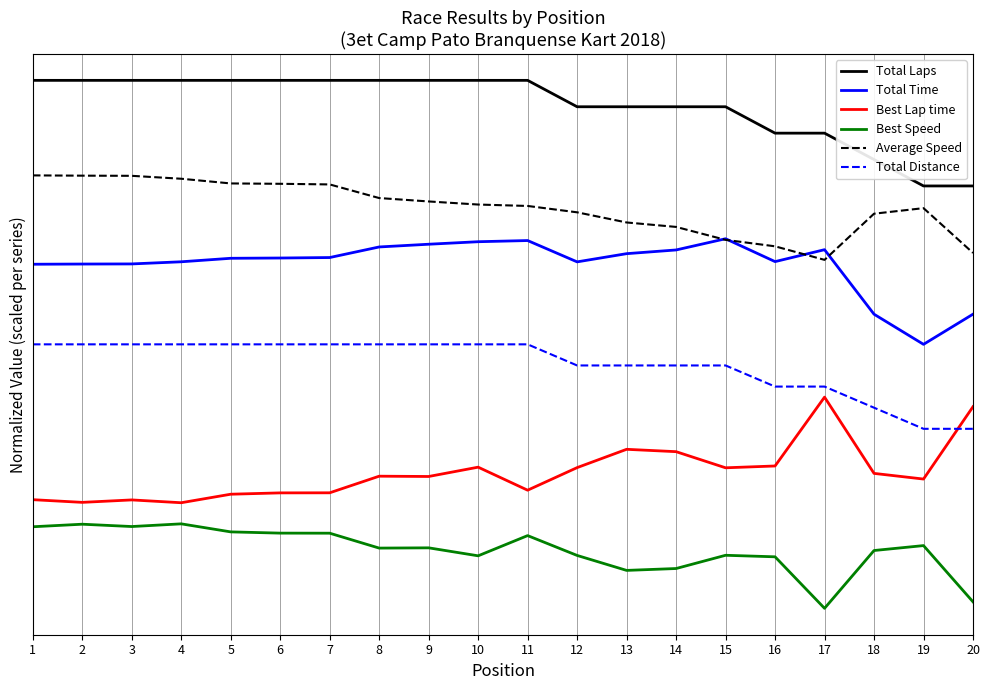

Is the value of Total Laps at 17 greater than the value of Best Lap time at 13?

Yes